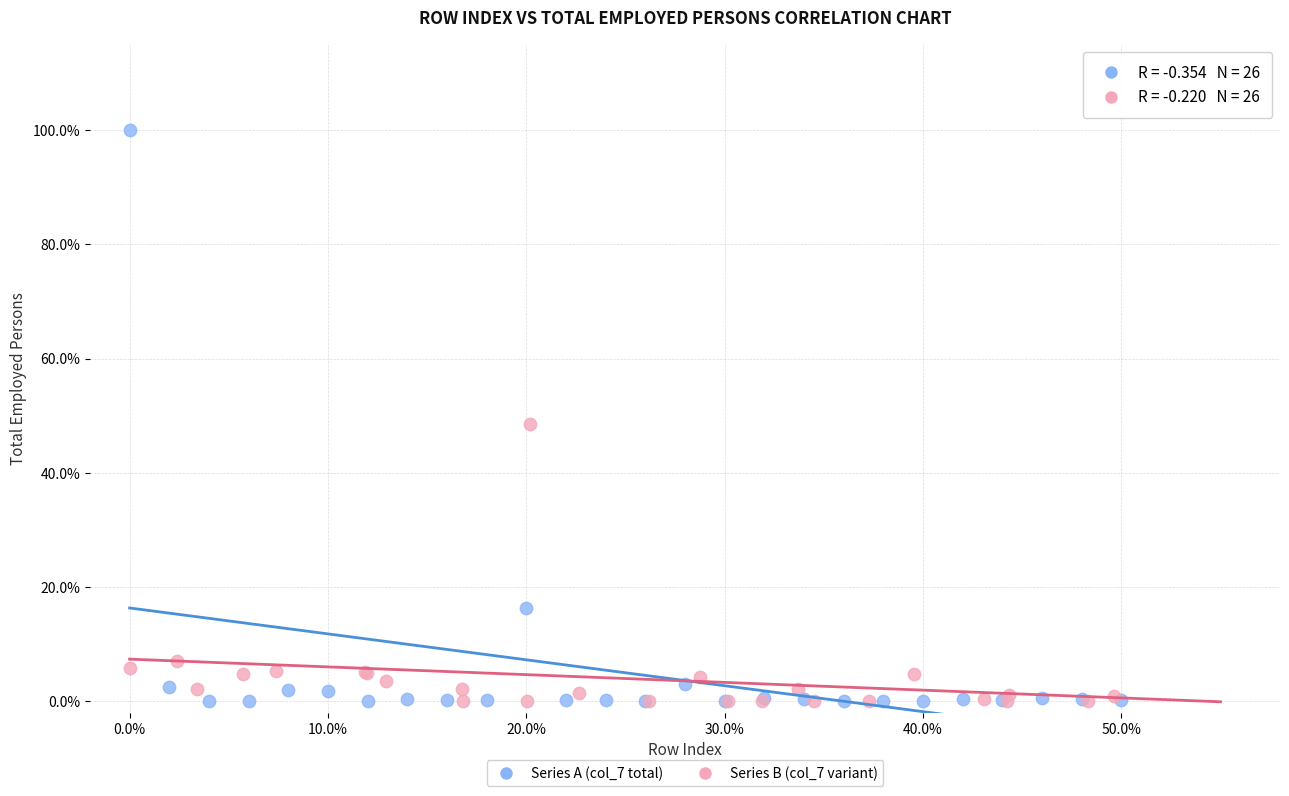

Which series reaches the maximum Y coordinate?

Series A (col_7 total)